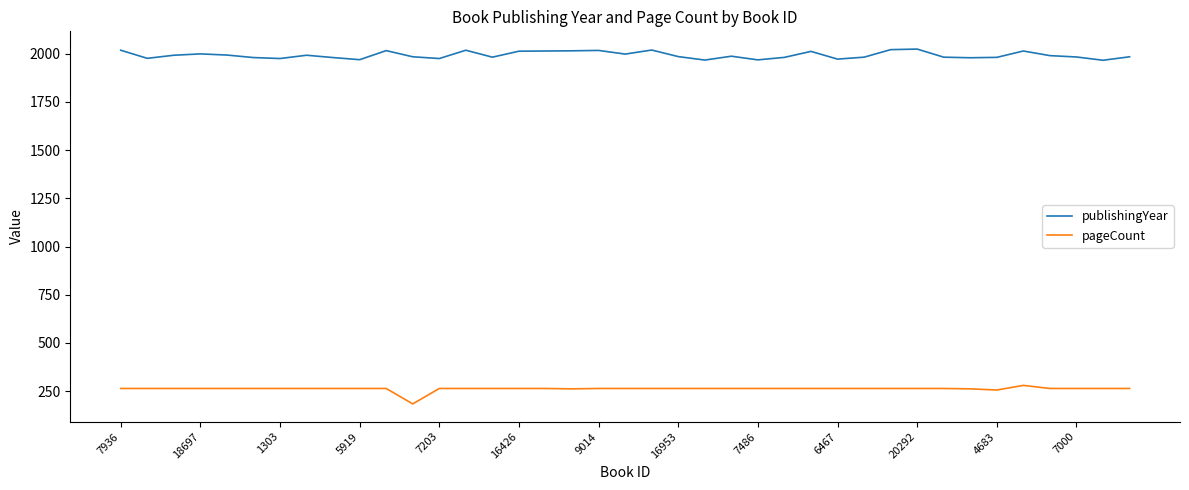

What is the difference between the maximum and minimum values in the publishingYear series?

58